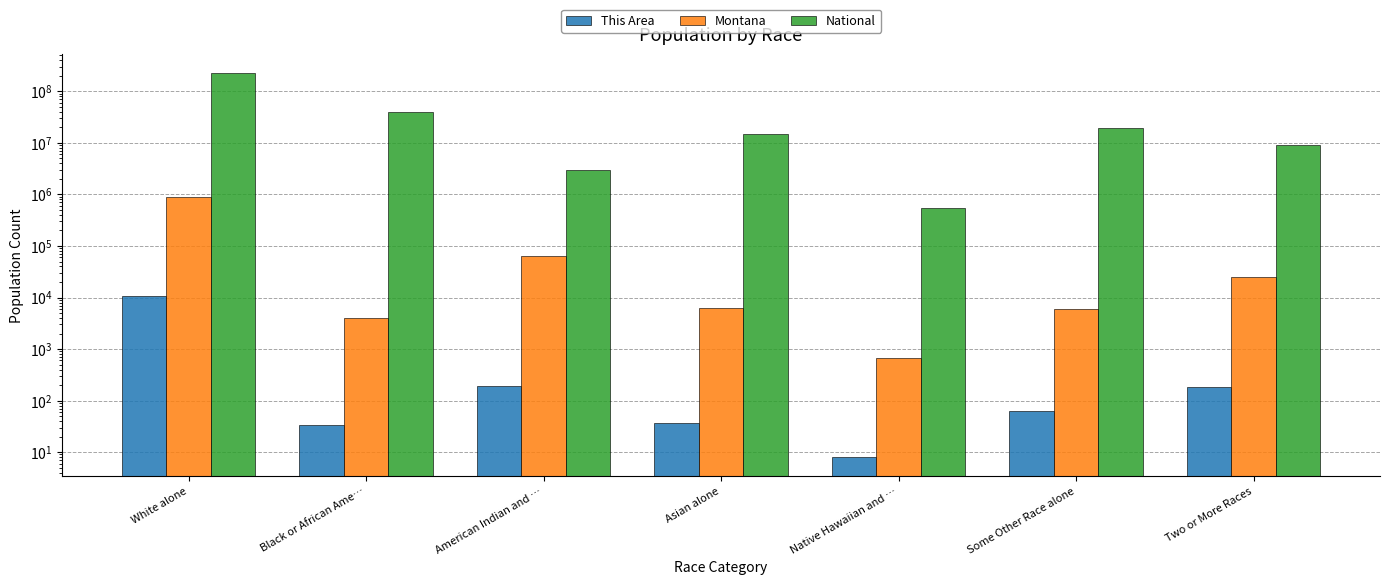

Which category has the lowest value in the This Area series?

Native Hawaiian and …